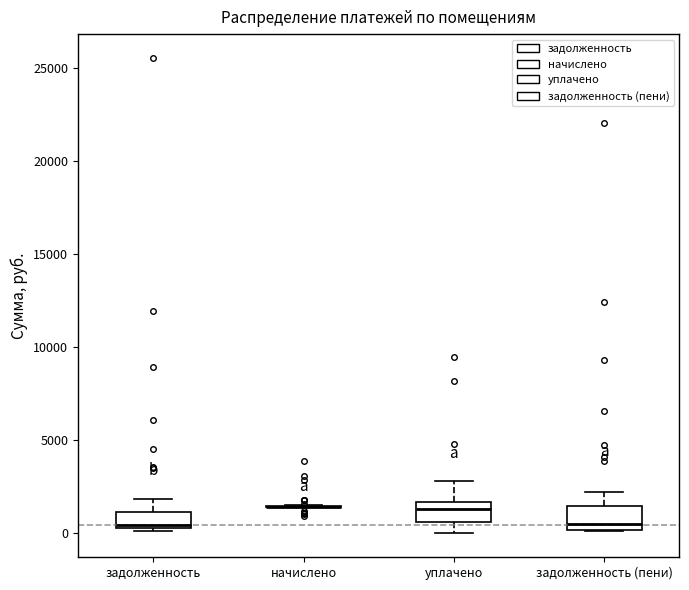

Where is the upper edge of the box for задолженность (пени) on the y-axis? The values are not printed on the chart, so give them approximately, as read against the axis.

1500